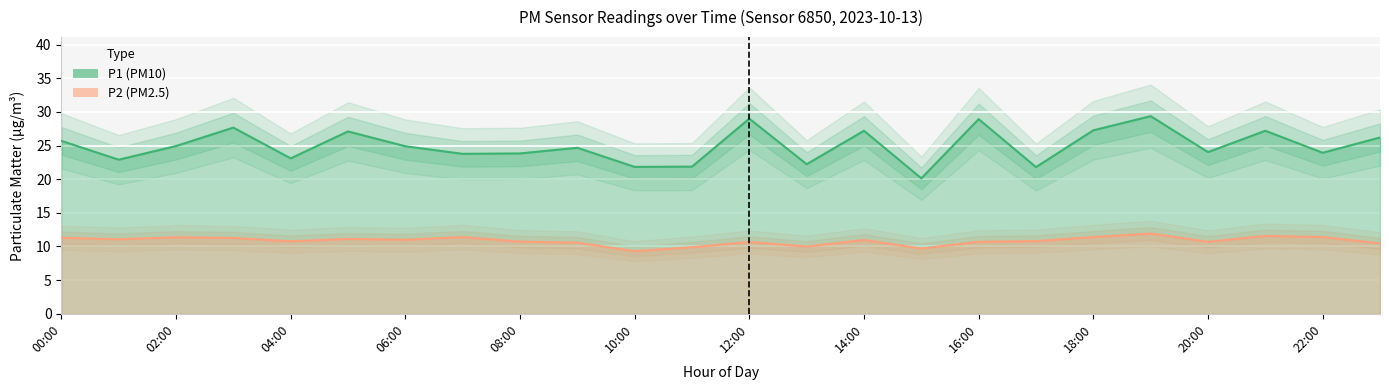

Between 23:00 and 16:00, which is larger?

16:00